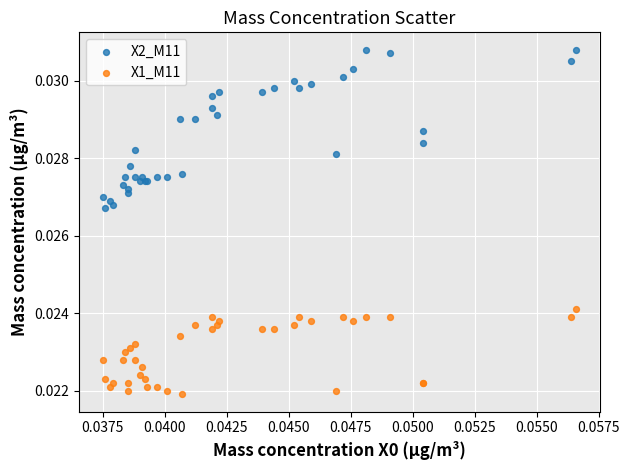

Which series reaches the minimum Y coordinate?

X1_M11